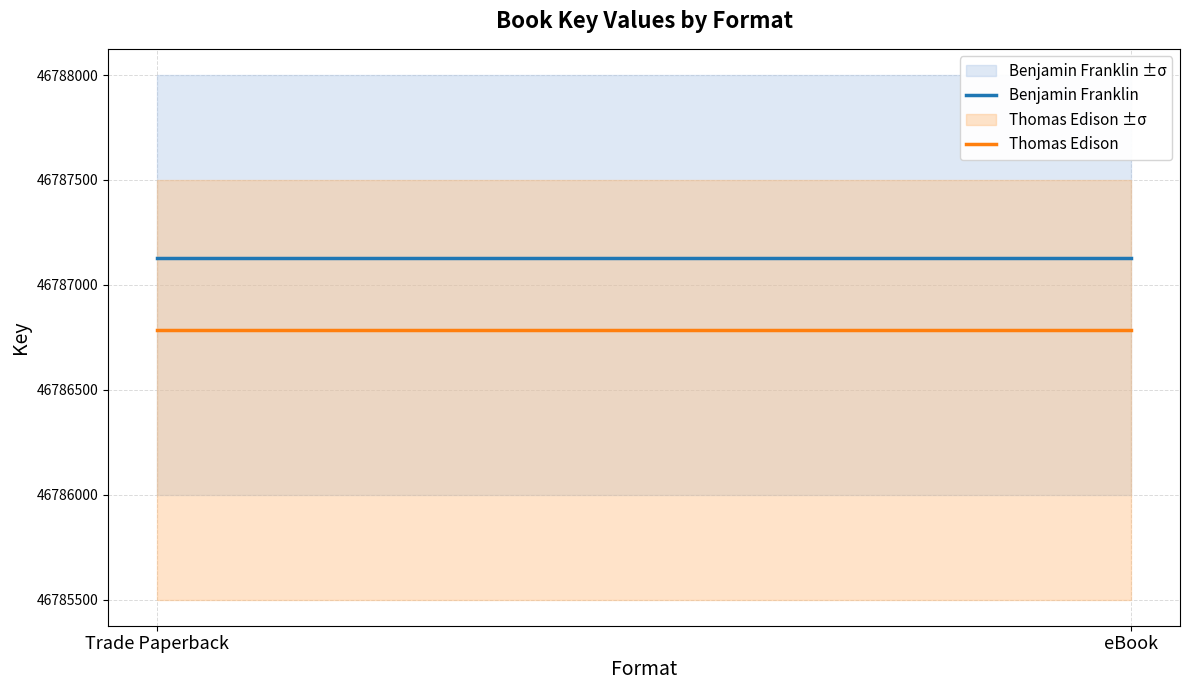

Reading left to right, extract all data points from this chart.

Benjamin Franklin: Trade Paperback=46787130	eBook=46787130
Thomas Edison: Trade Paperback=46786785	eBook=46786785